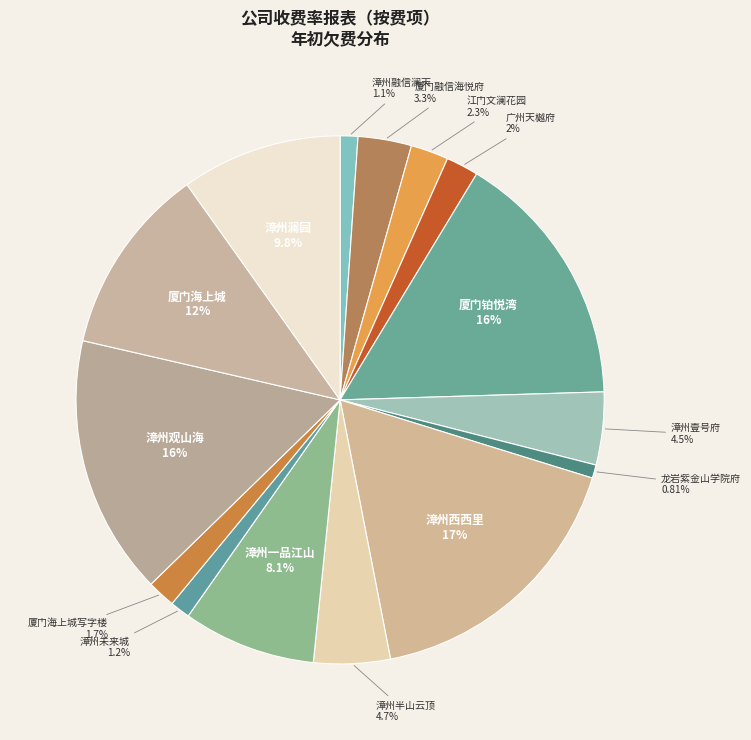

Count the number of slices in the pie.

15